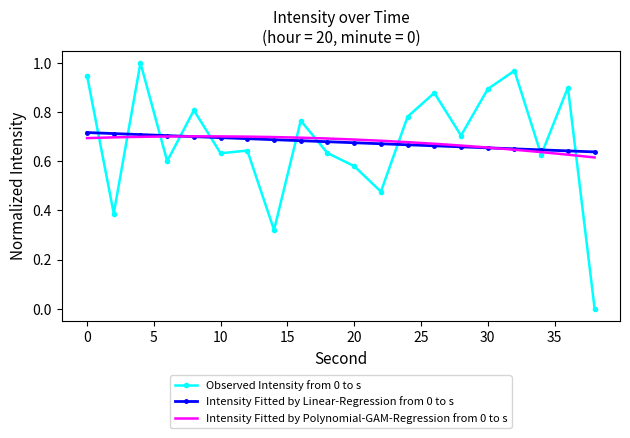

Which series has the widest spread of values?

Observed Intensity from 0 to s